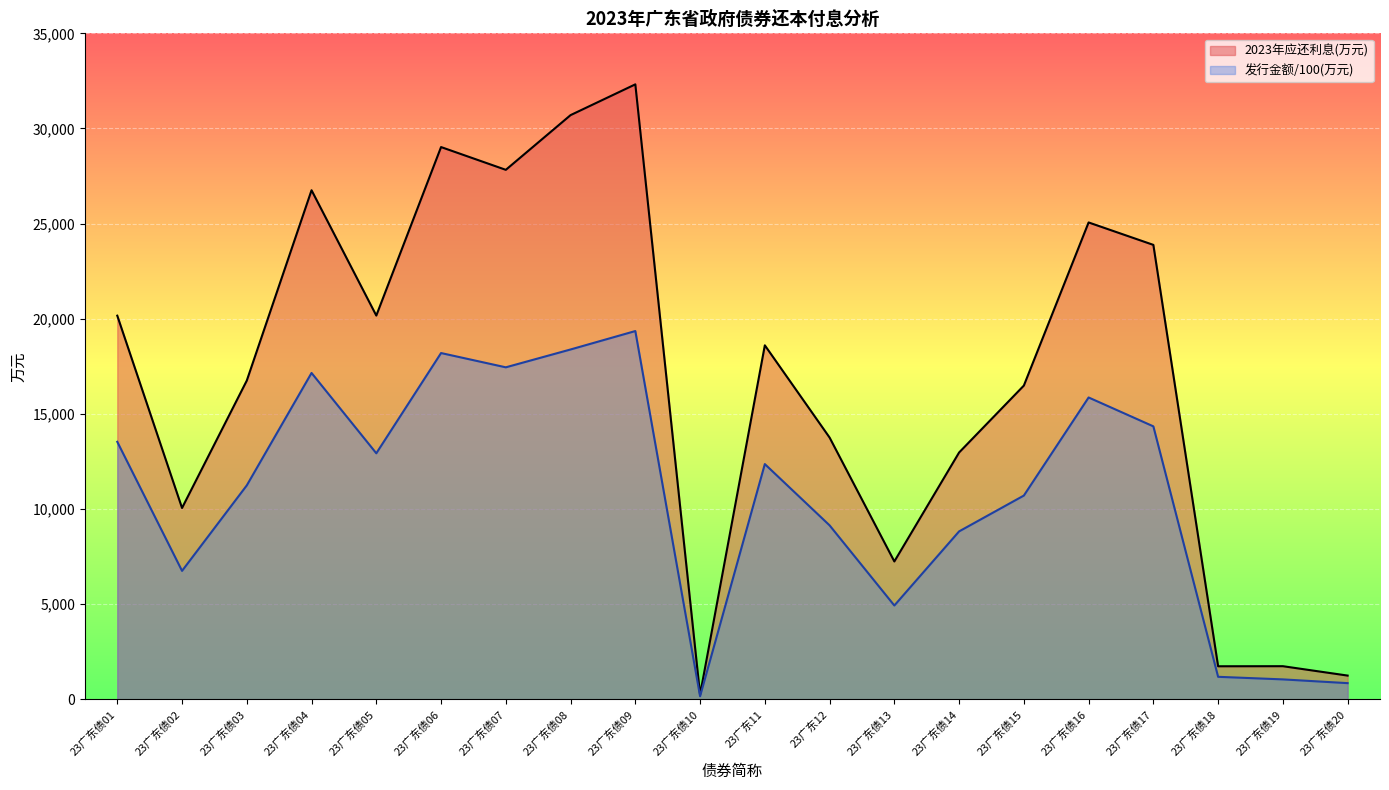

At how many categories does at least one series exceed 16846?

10